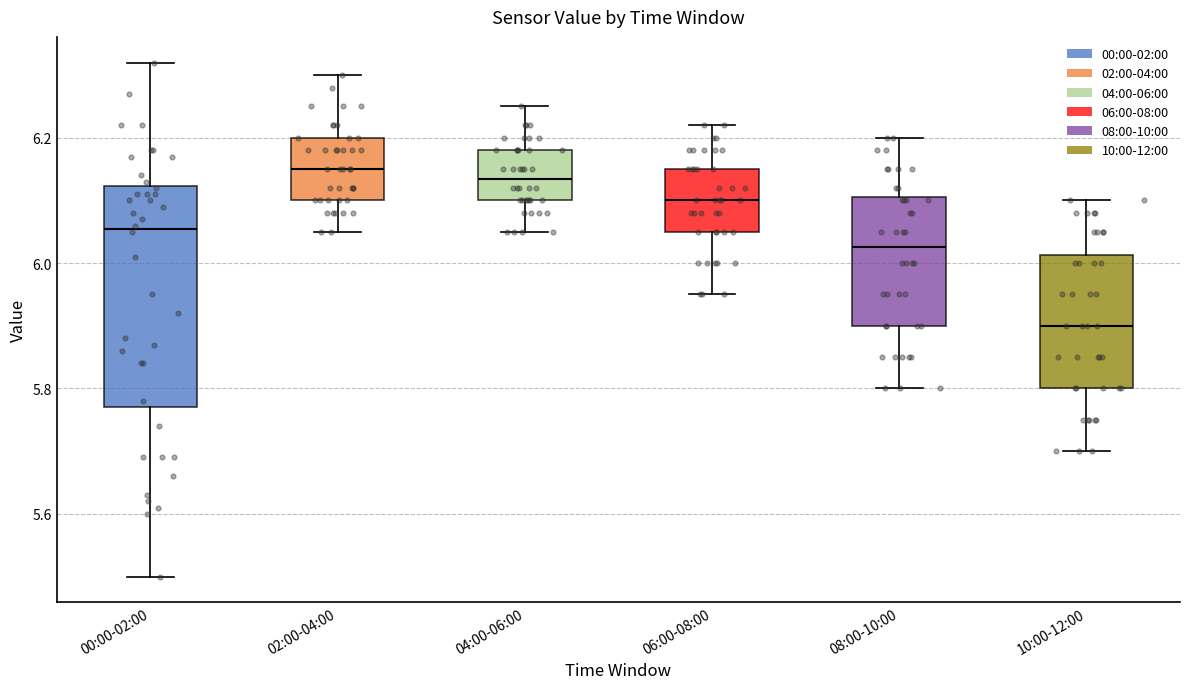

Where is the lower edge of the box for 10:00-12:00 on the y-axis? The values are not printed on the chart, so give them approximately, as read against the axis.

5.80